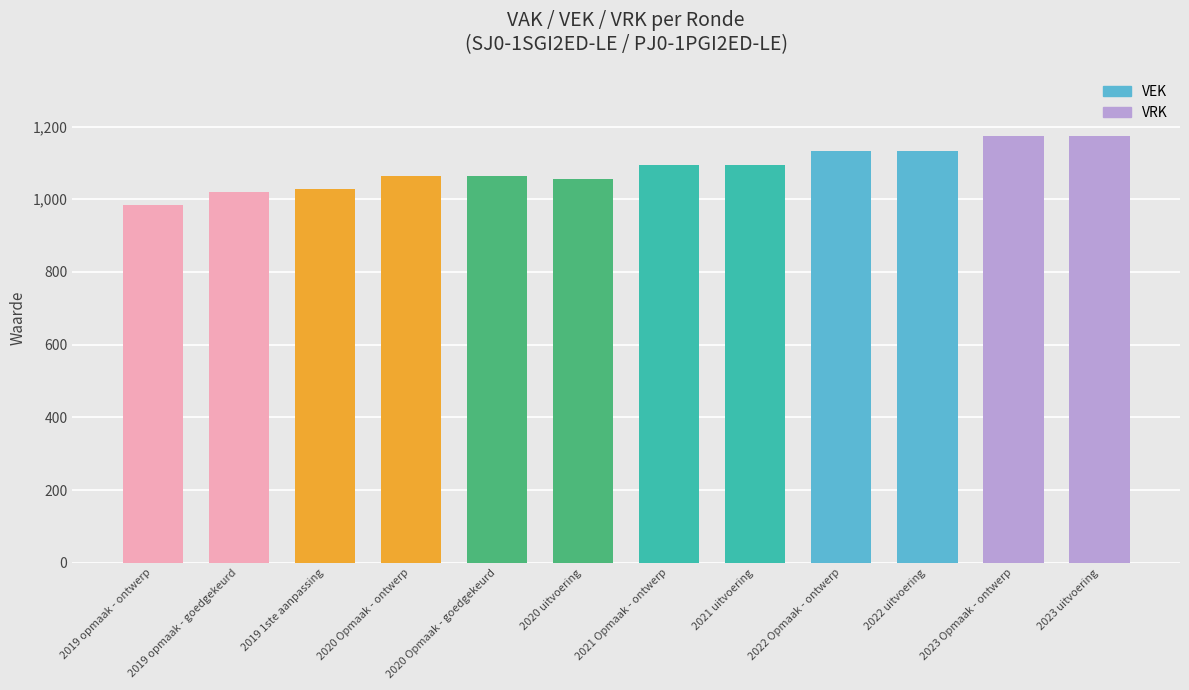

Read the value at 2020 Opmaak - ontwerp.

1065